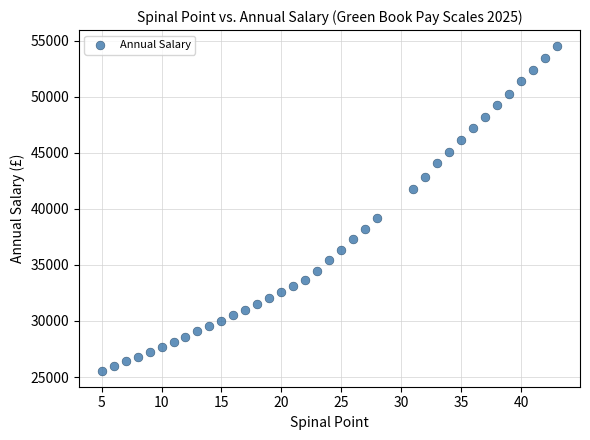

What Y value in the scatter plot is closest to 40039?

39152.0